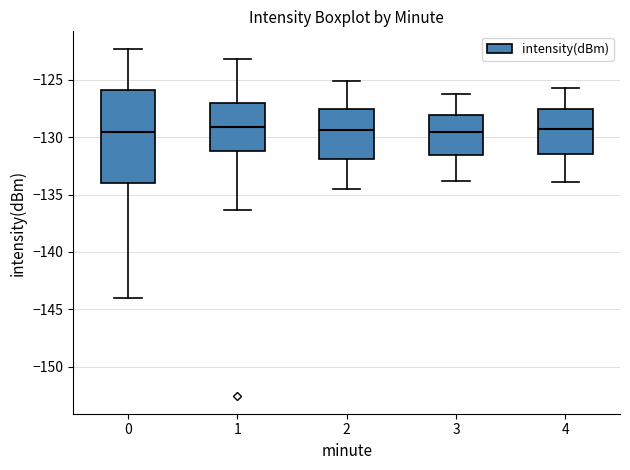

Reading left to right, transcribe this box plot: for each box, give where its median line is, the range the box spans, and where its two whiskers end, as read against the y-axis. The values are not printed on the chart, so give them approximately, as read against the axis.

0: median -129.5, box -134.0 to -126.0, whiskers -144.0 to -122.5
1: median -129.0, box -131.0 to -127.0, whiskers -136.5 to -123.0
2: median -129.5, box -132.0 to -127.5, whiskers -134.5 to -125.0
3: median -129.5, box -131.5 to -128.0, whiskers -134.0 to -126.0
4: median -129.5, box -131.5 to -127.5, whiskers -134.0 to -125.5